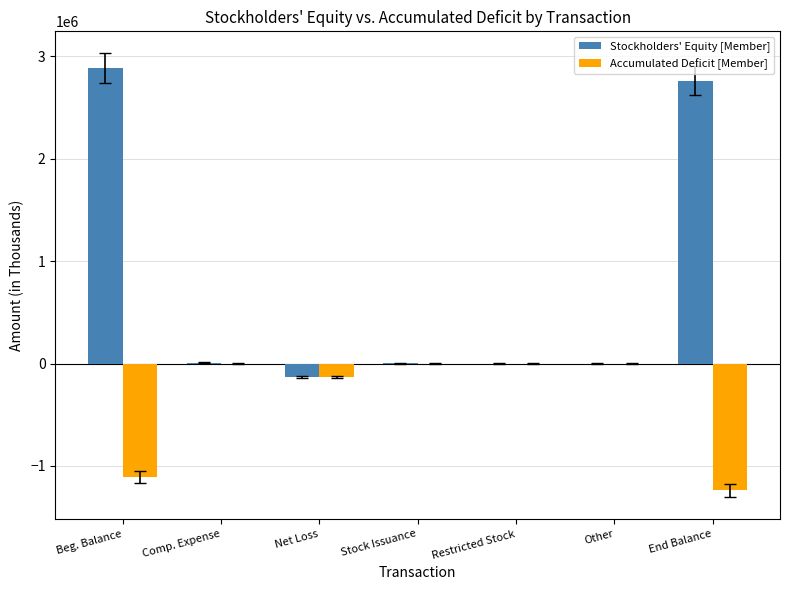

What is the sum of the Stockholders' Equity [Member] values at Net Loss and End Balance?

2630484